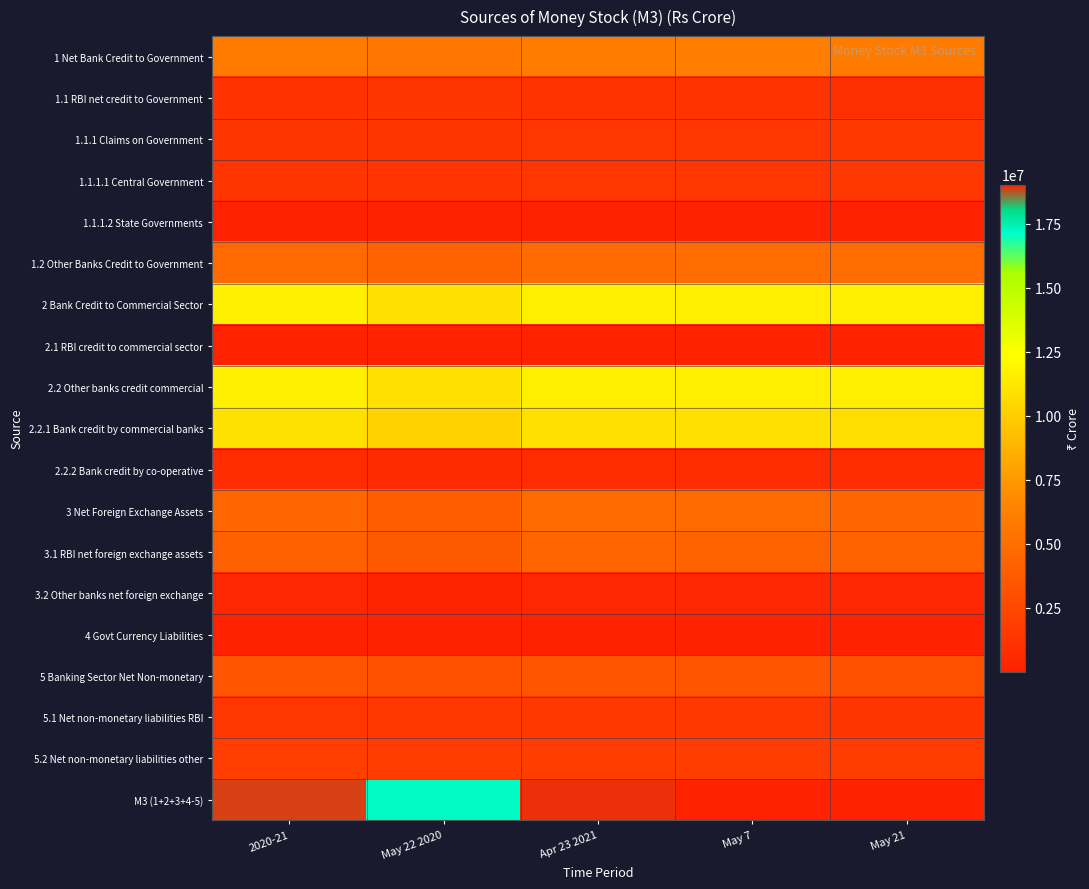

Between May 22 2020 and May 21, which series saw the biggest shift?

M3 (1+2+3+4-5)